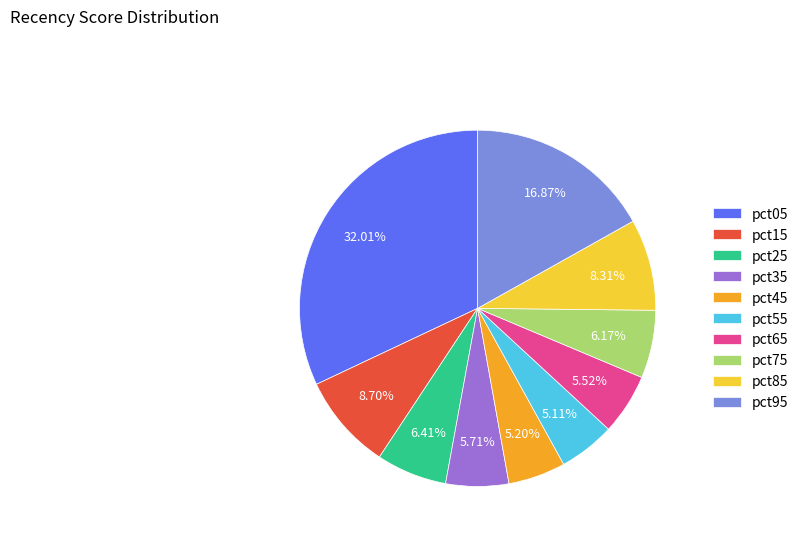

What percentage do pct95 and pct05 together represent?

48.9%